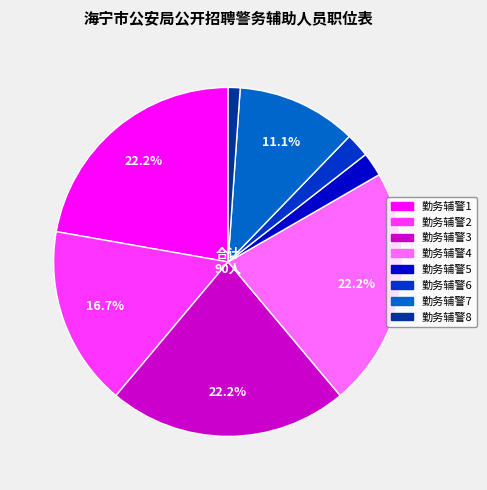

Which slice is the smallest?

勤务辅警8